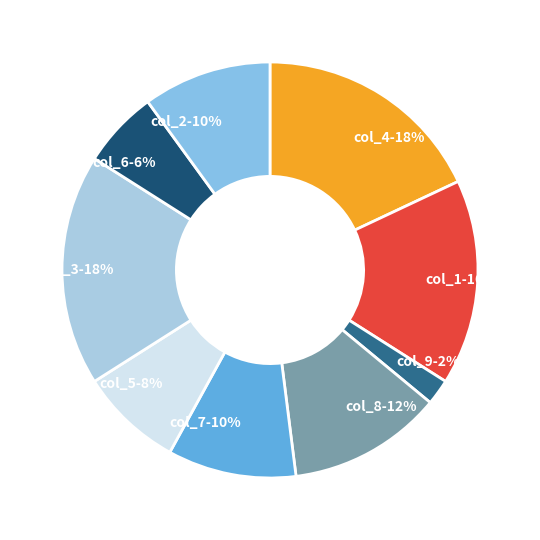

True or false: col_1 accounts for 16% of the total.

True